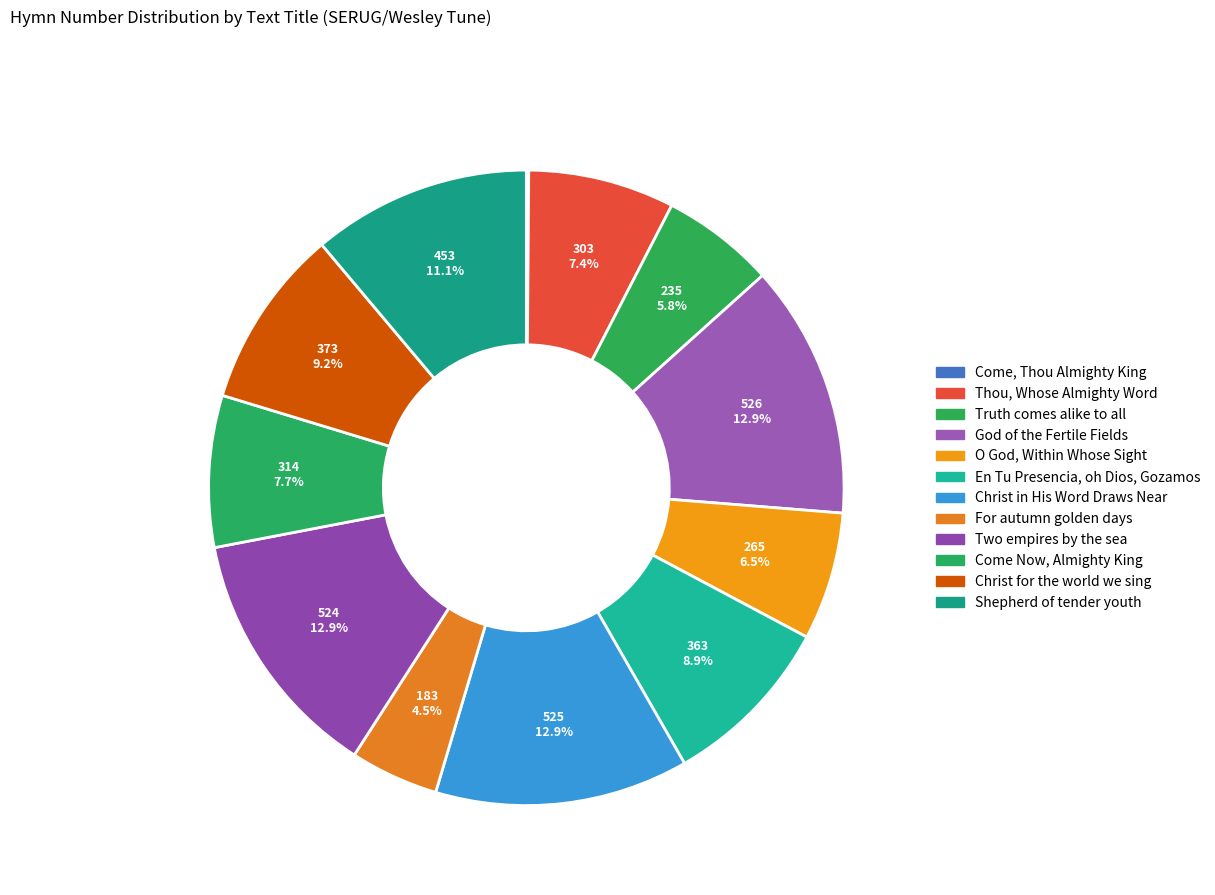

To the nearest percent, what portion does O God, Within Whose Sight represent?

7%